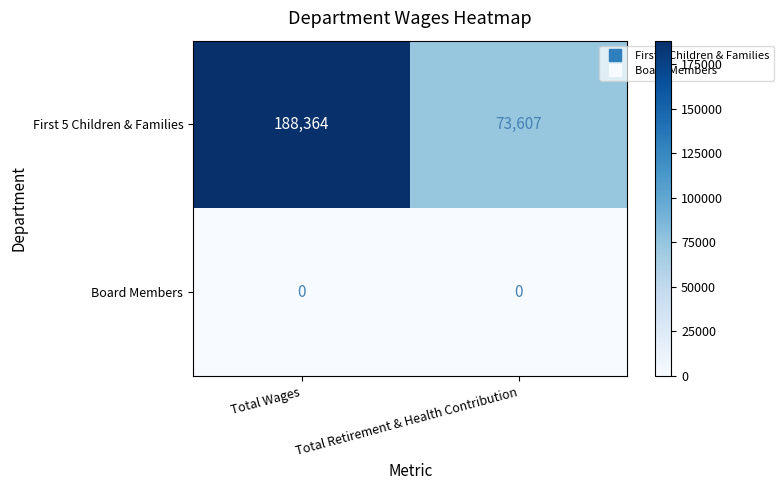

What is the sum of the First 5 Children & Families values at Total Retirement & Health Contribution and Total Wages?

261971